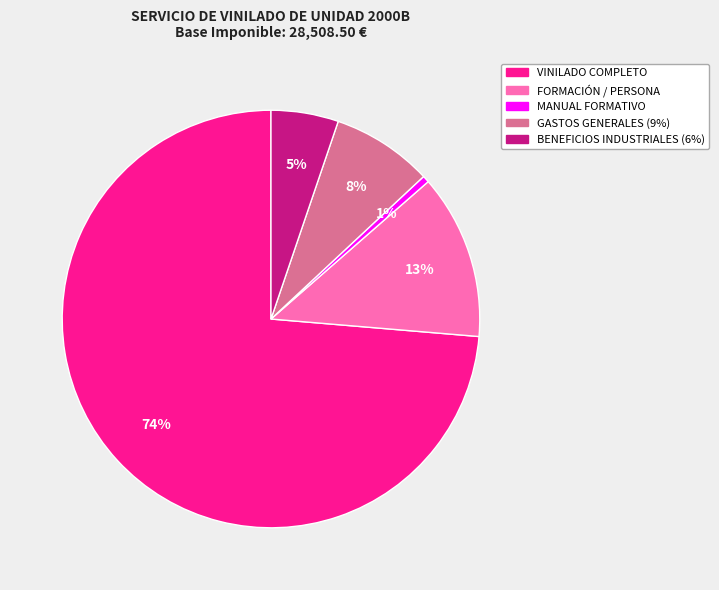

Is there a majority slice in this chart?

Yes